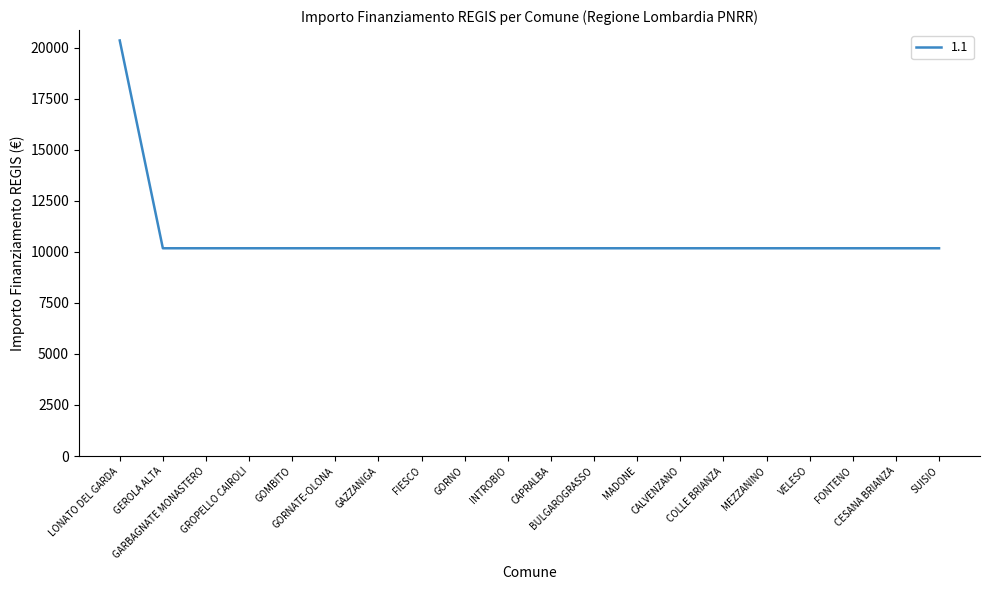

What value does the data have at VELESO?

10172